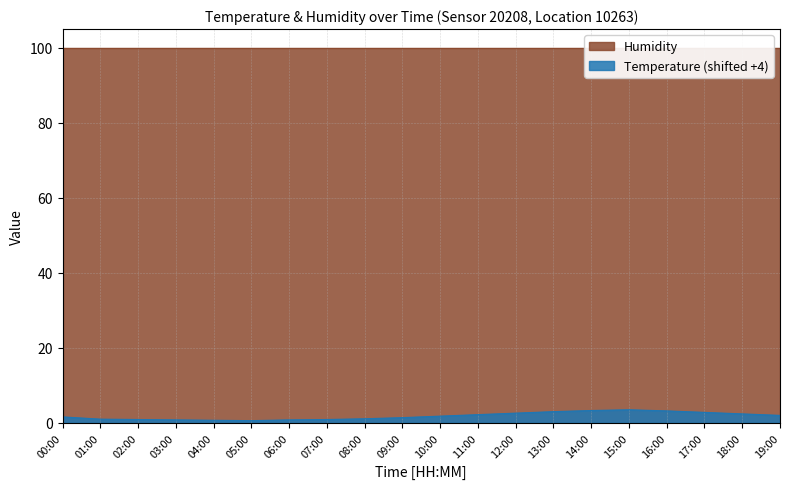

What is the highest value of the Temperature (shifted +4) series?

3.5